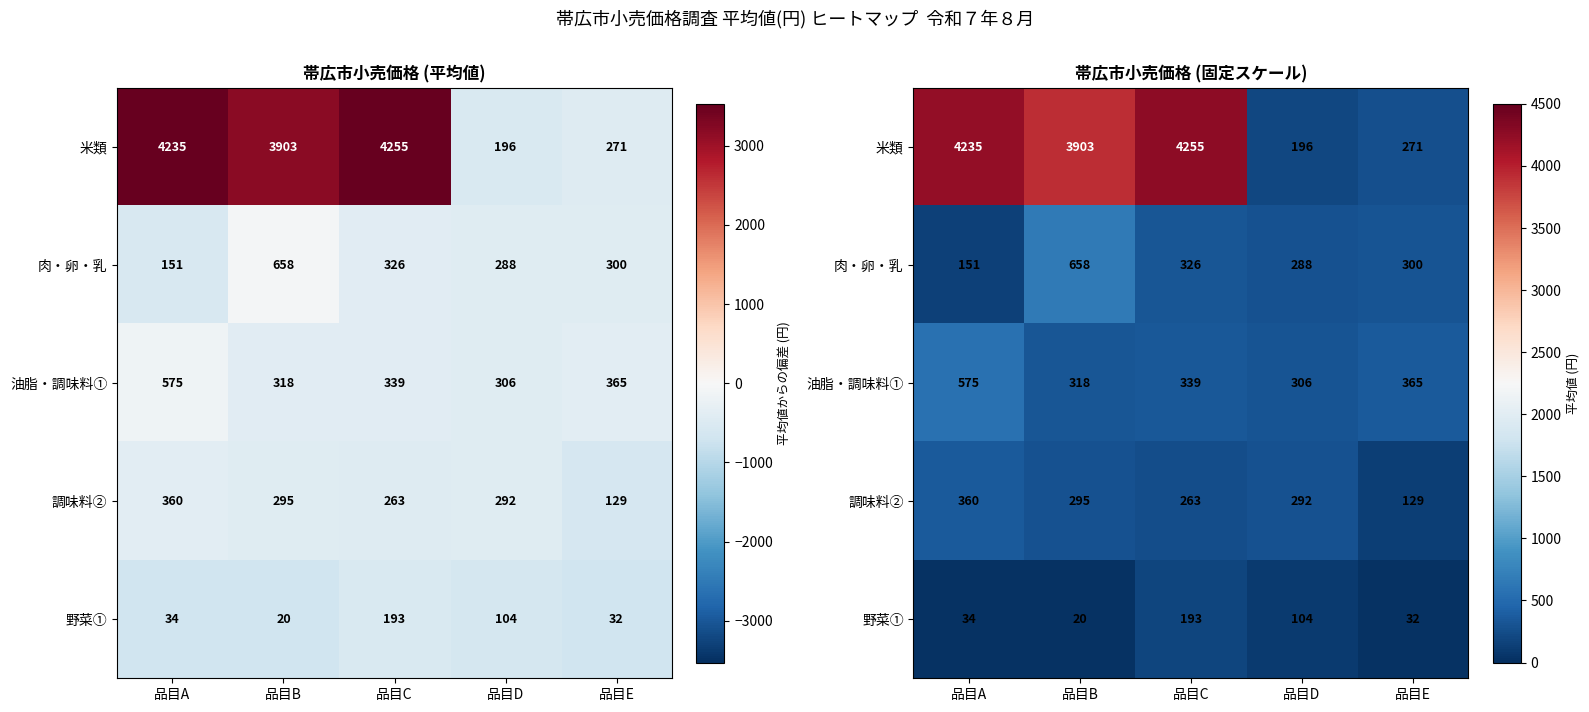

Is it true that 調味料② equals 108.0 at 品目D?

False